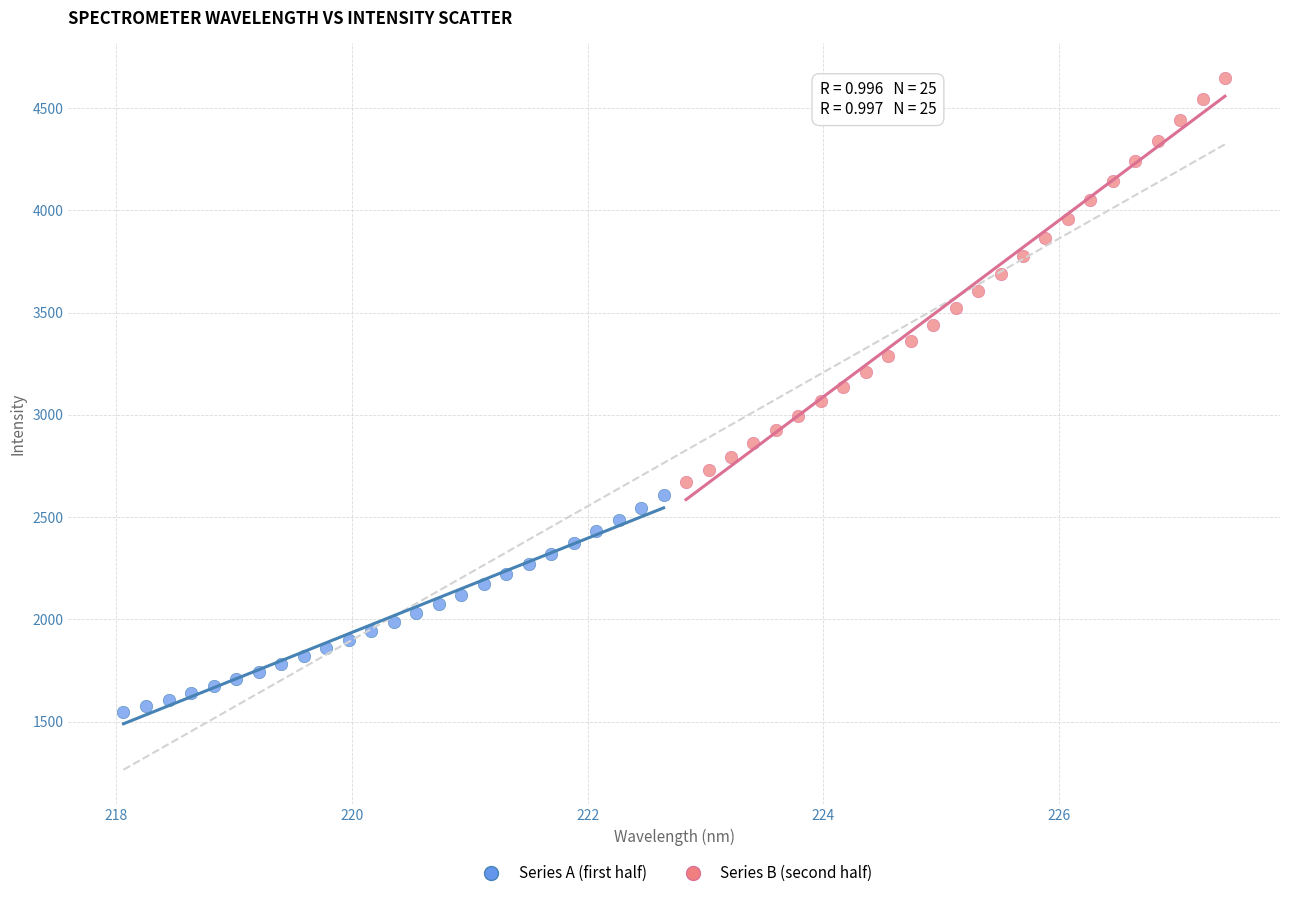

Which series reaches the maximum Y coordinate?

Series B (second half)